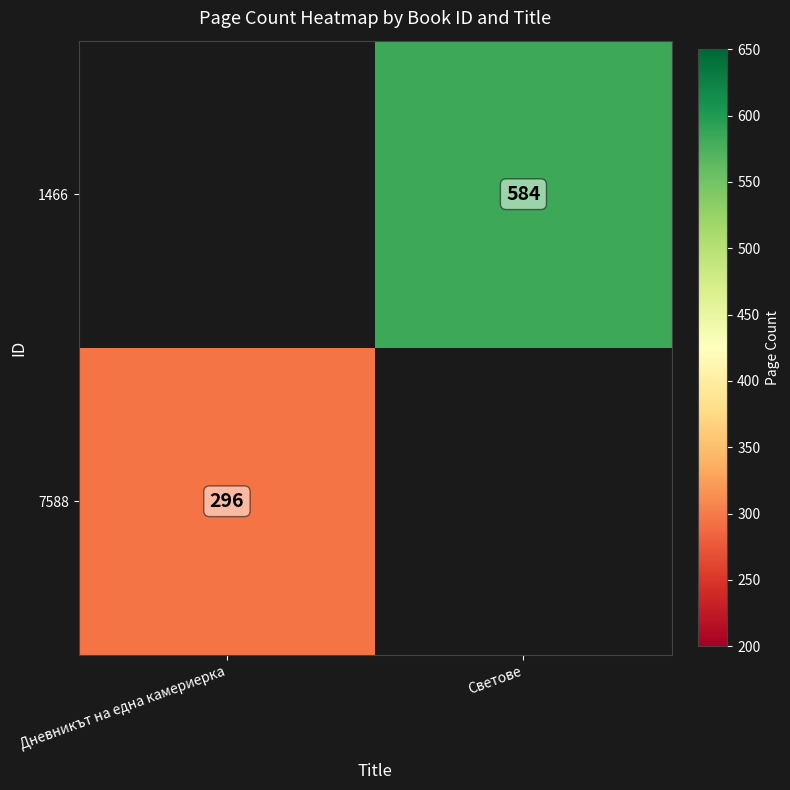

How many categories are shown in the chart?

2